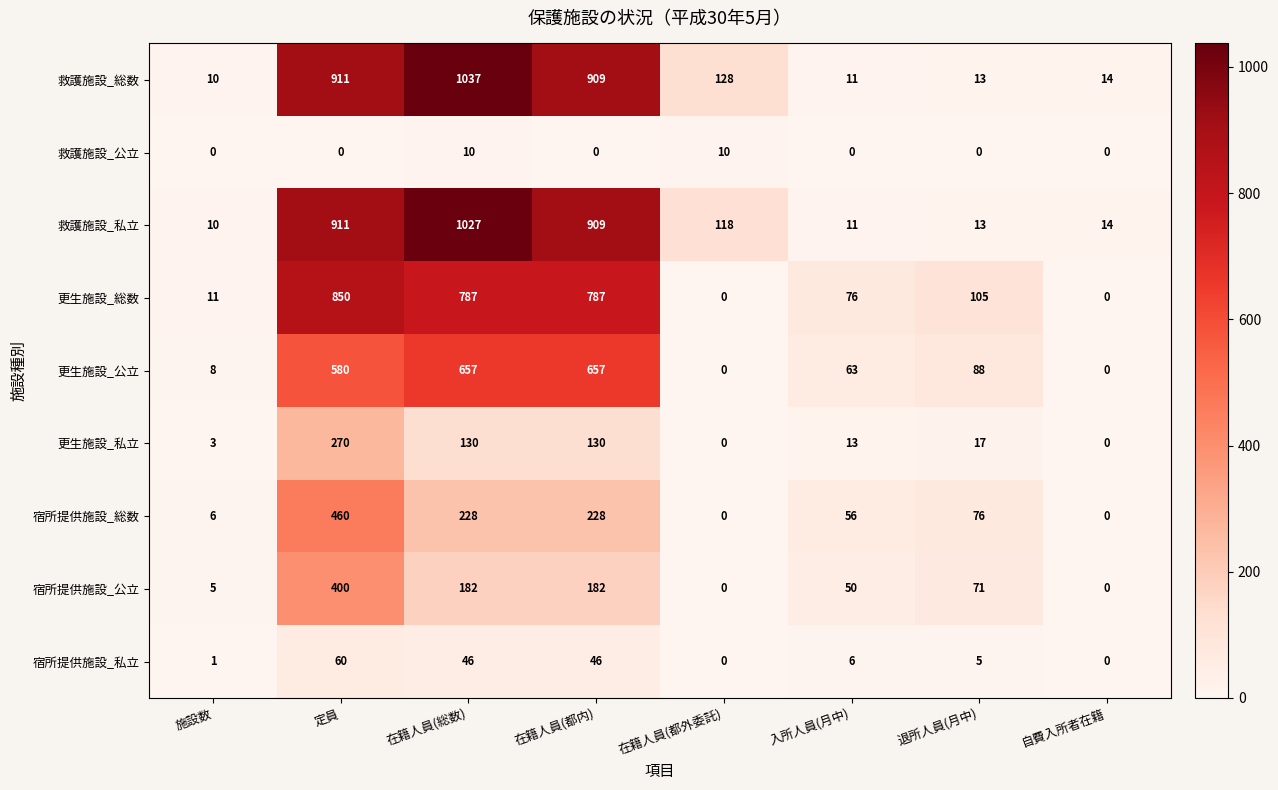

What is the difference between the highest and lowest values at 定員?

911